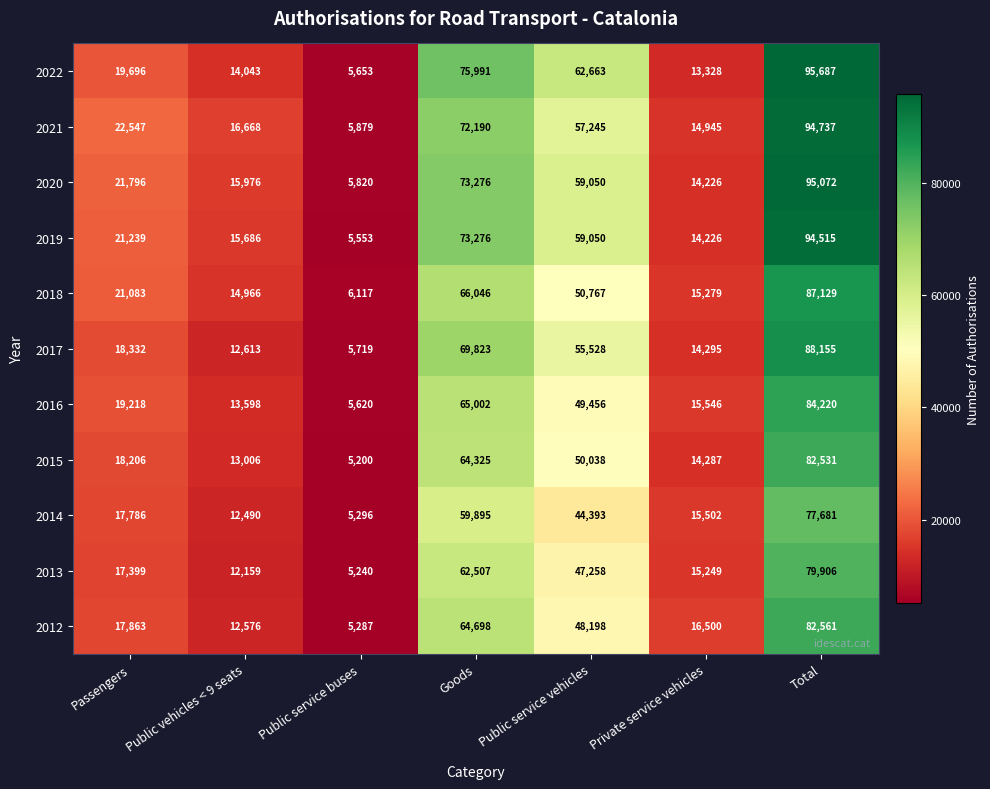

What is the spread (max minus min) of values at Passengers?

5148